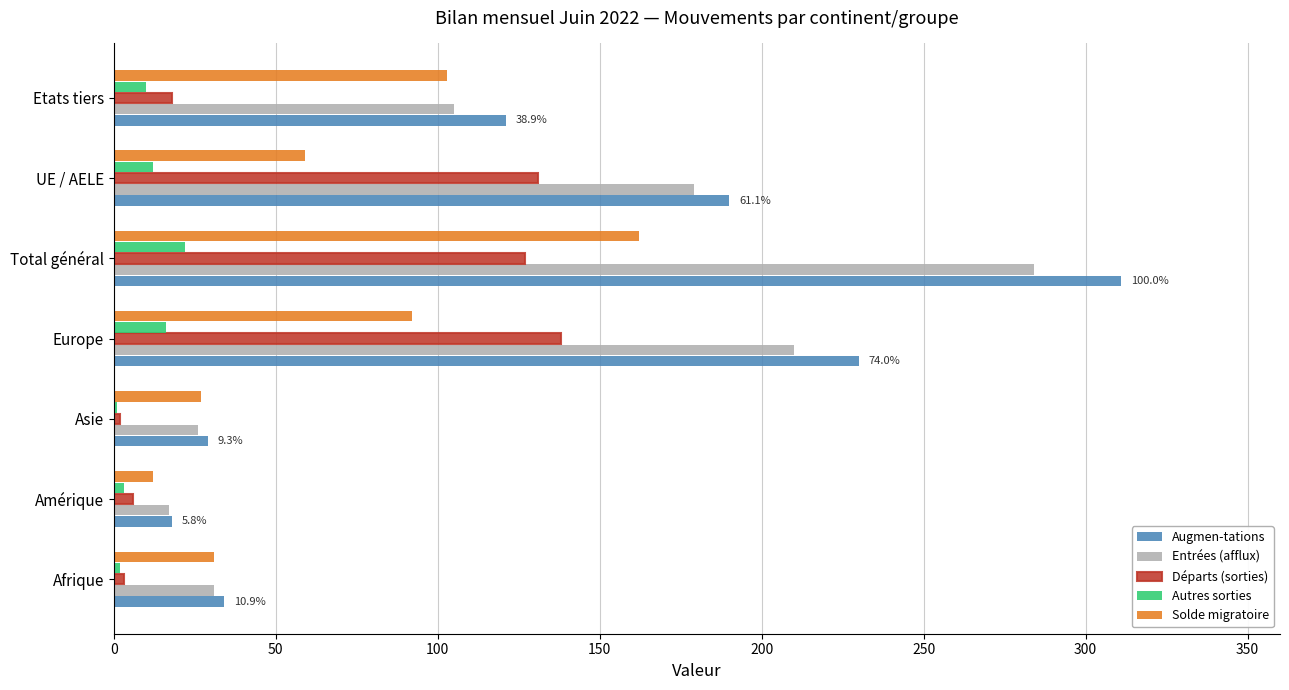

Is the value of Solde migratoire at Etats tiers greater than the value of Entrées (afflux) at Afrique?

Yes